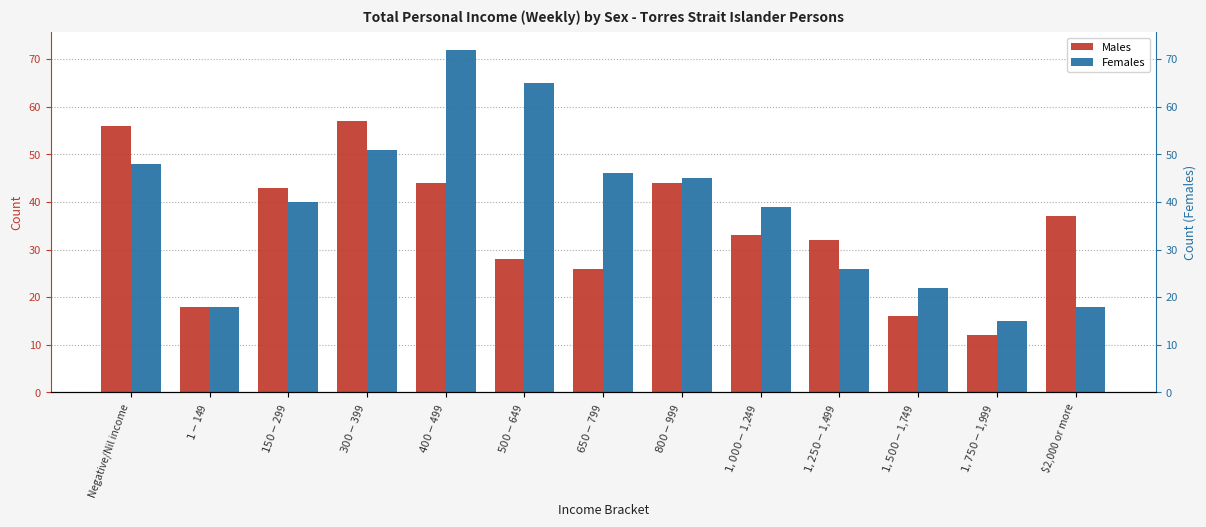

How many data points does each series have?

13